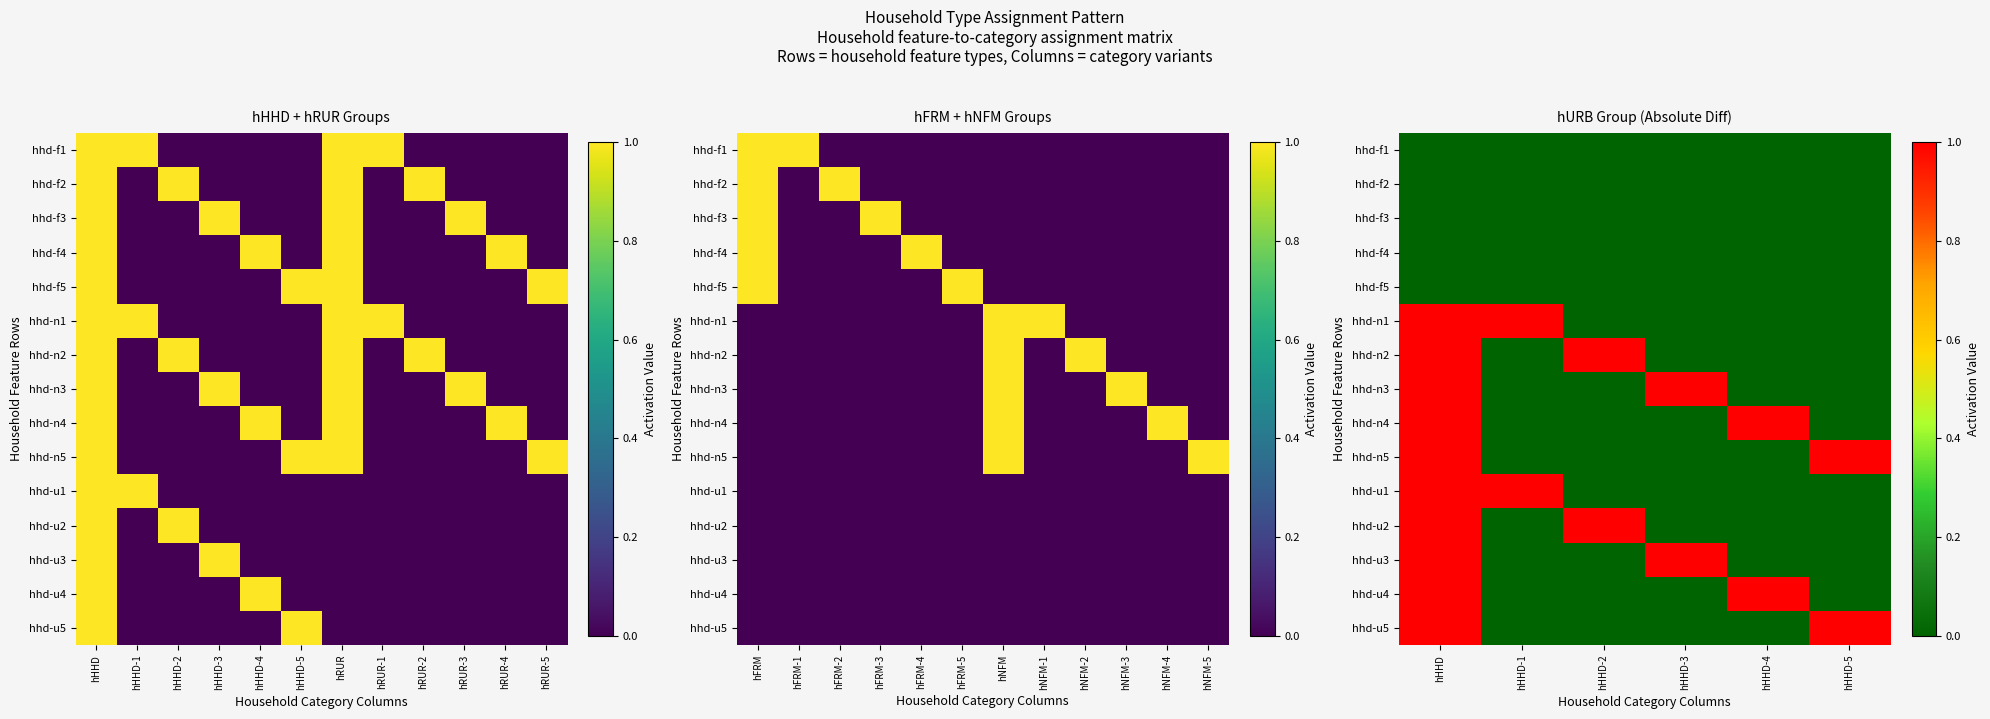

The hhd-n2 series shows 1 at hHHD-2. True or false?

True